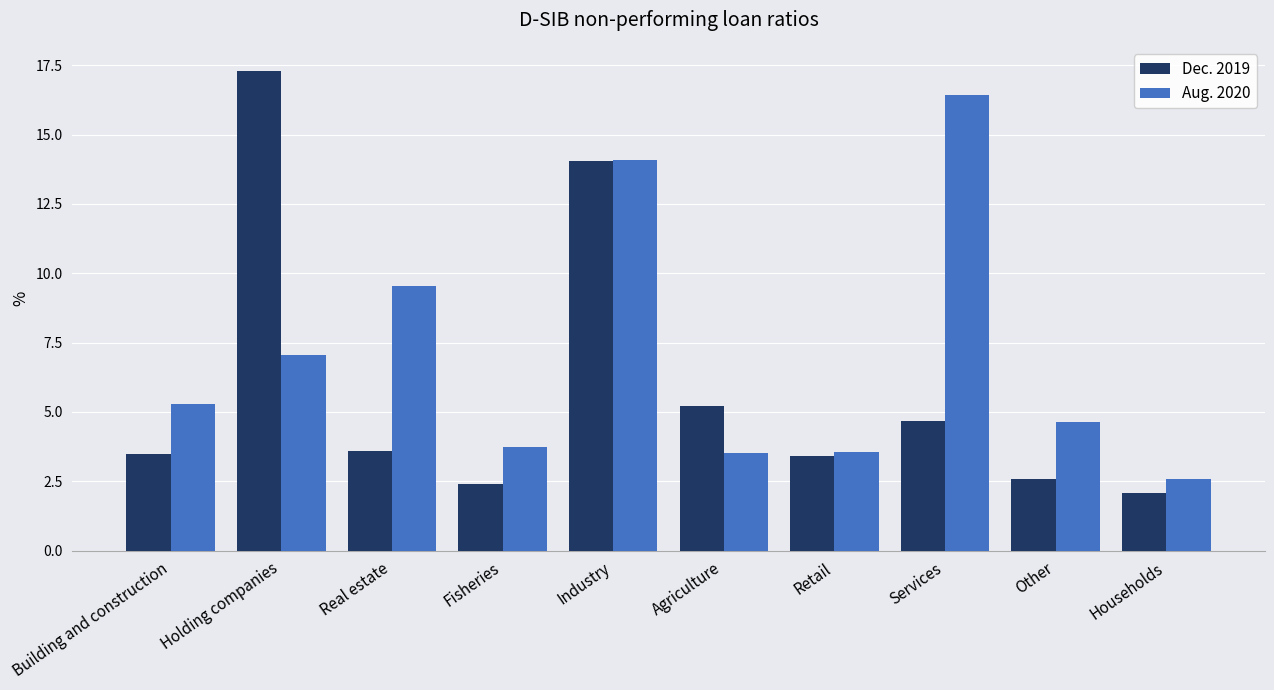

What is the label of the 6th bar from the right?

Industry